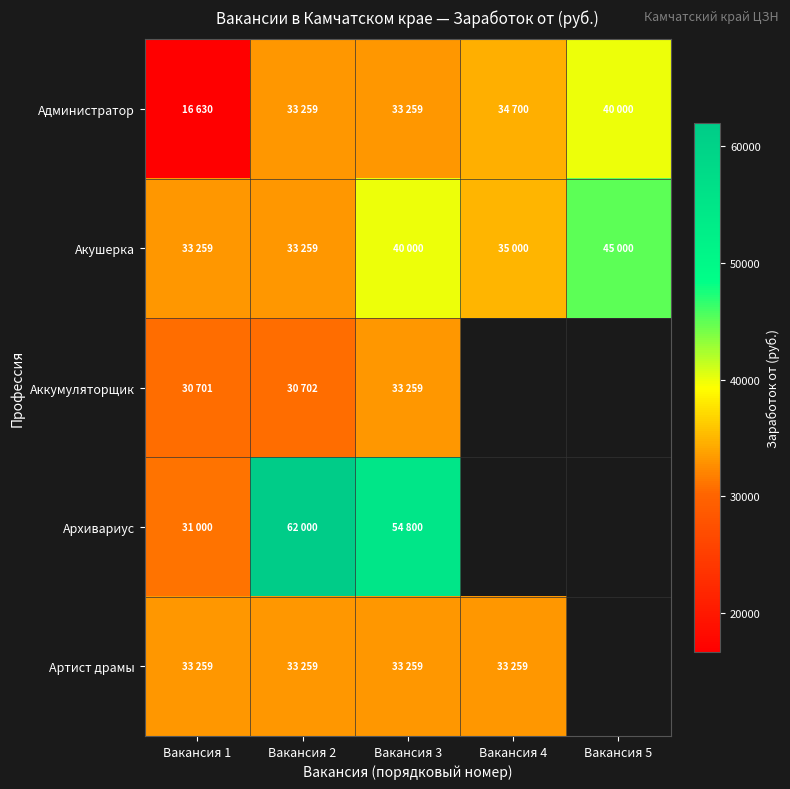

What is the smallest value displayed?

16630.0